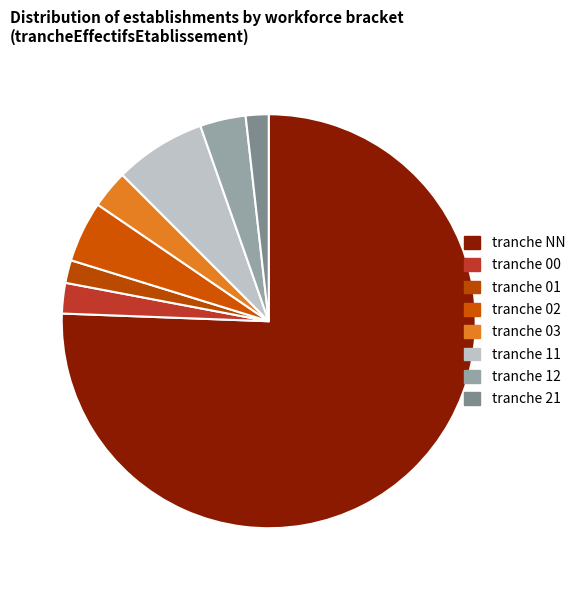

How many slices are in this pie chart?

8